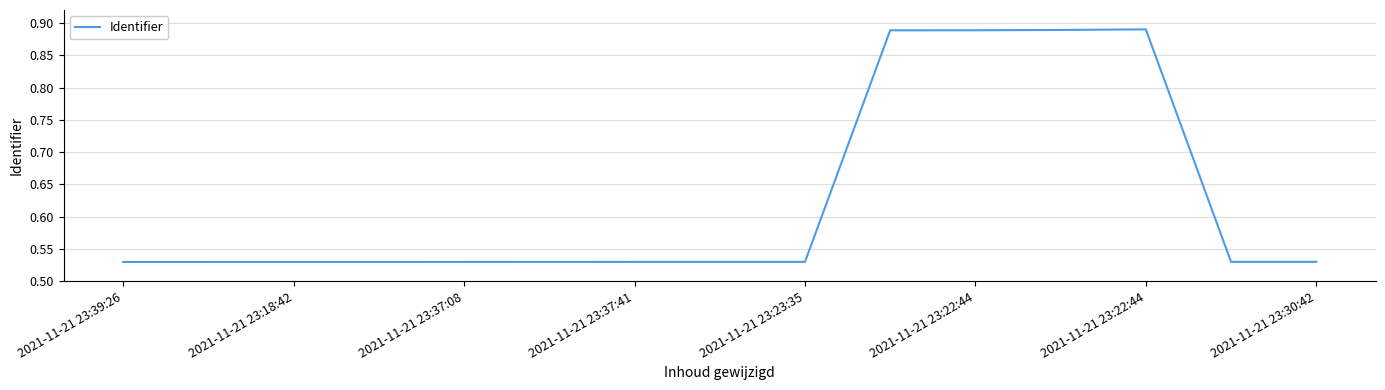

What is the difference between the maximum and minimum values?

0.4